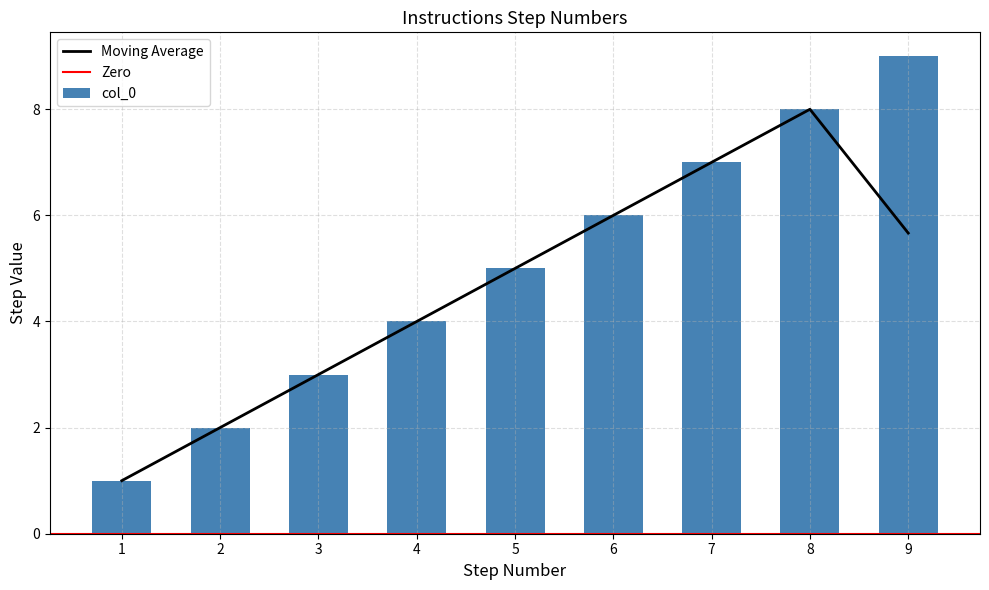

Which has a higher value, 7 or 1?

7